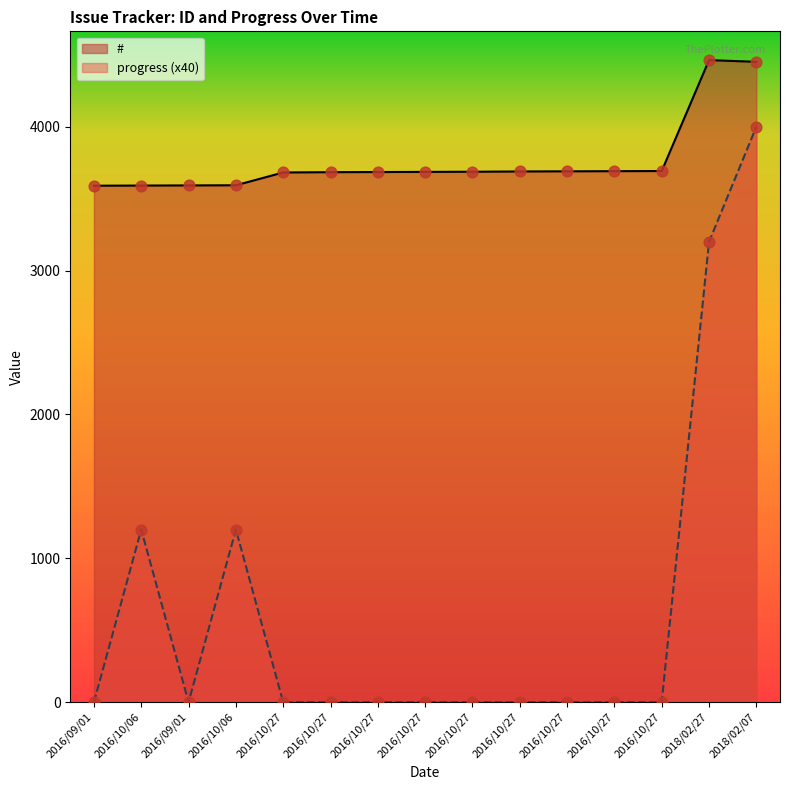

Which series has the largest total across all categories?

#